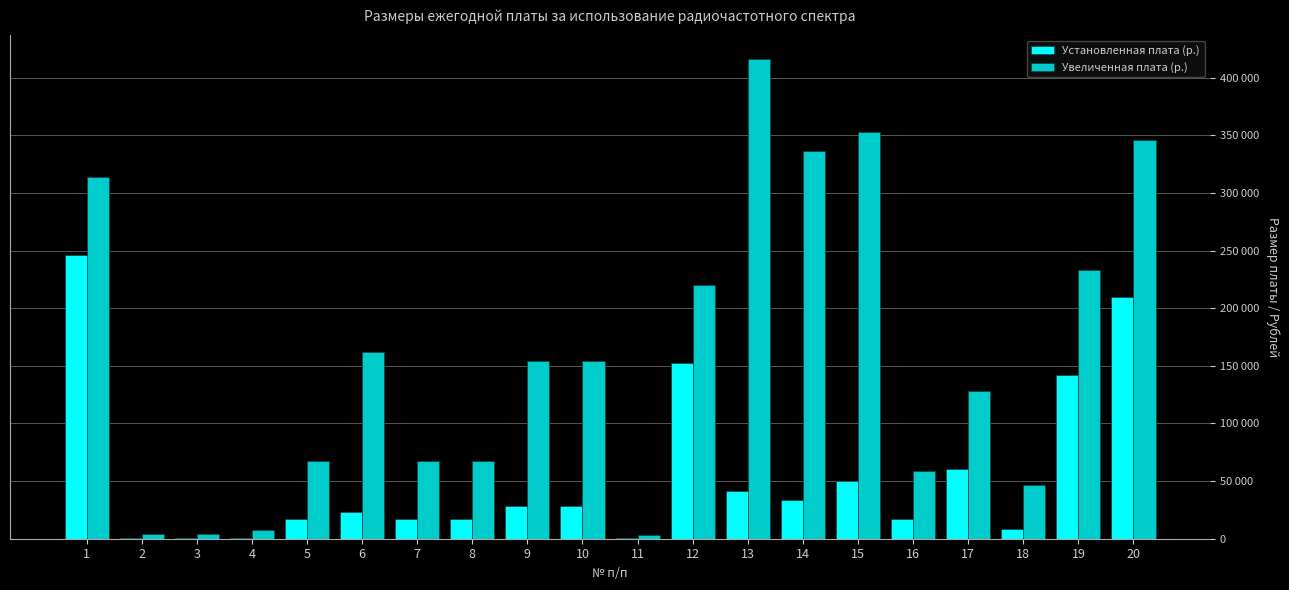

What is the total value across all series at 16?

75180